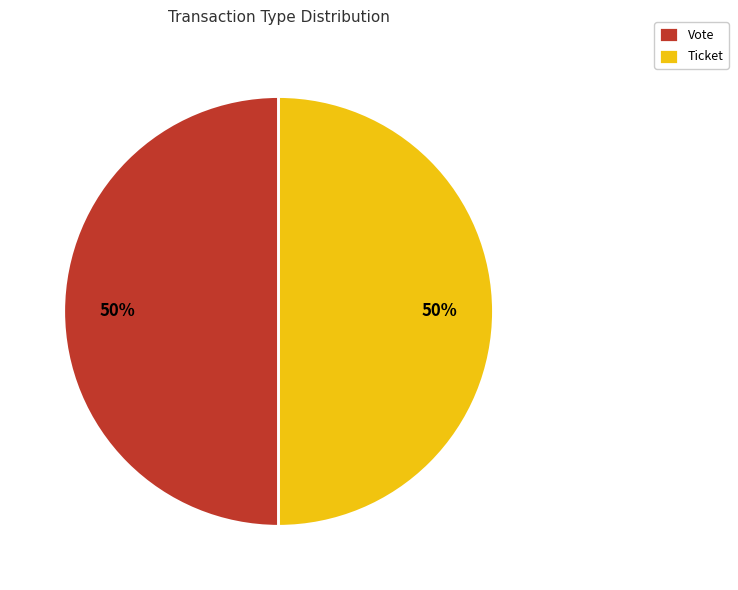

Is it true that Vote is 57% of the pie?

False